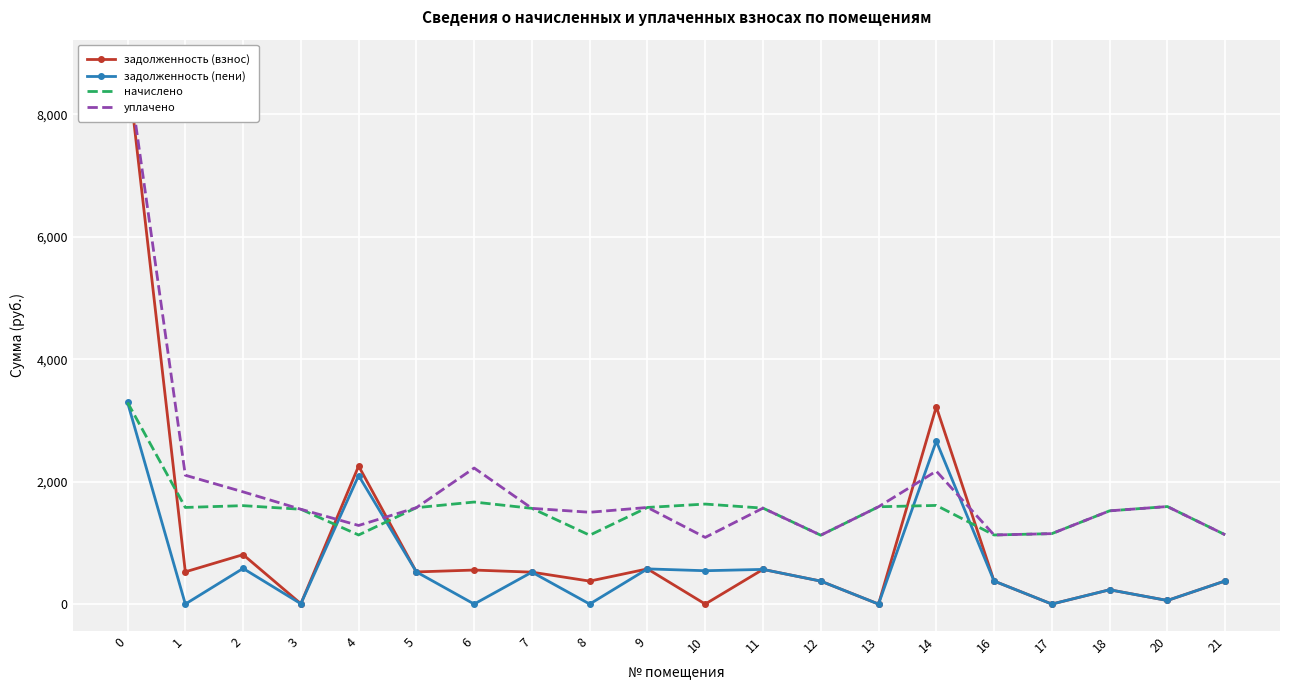

Which category has the lowest value across all series?

10